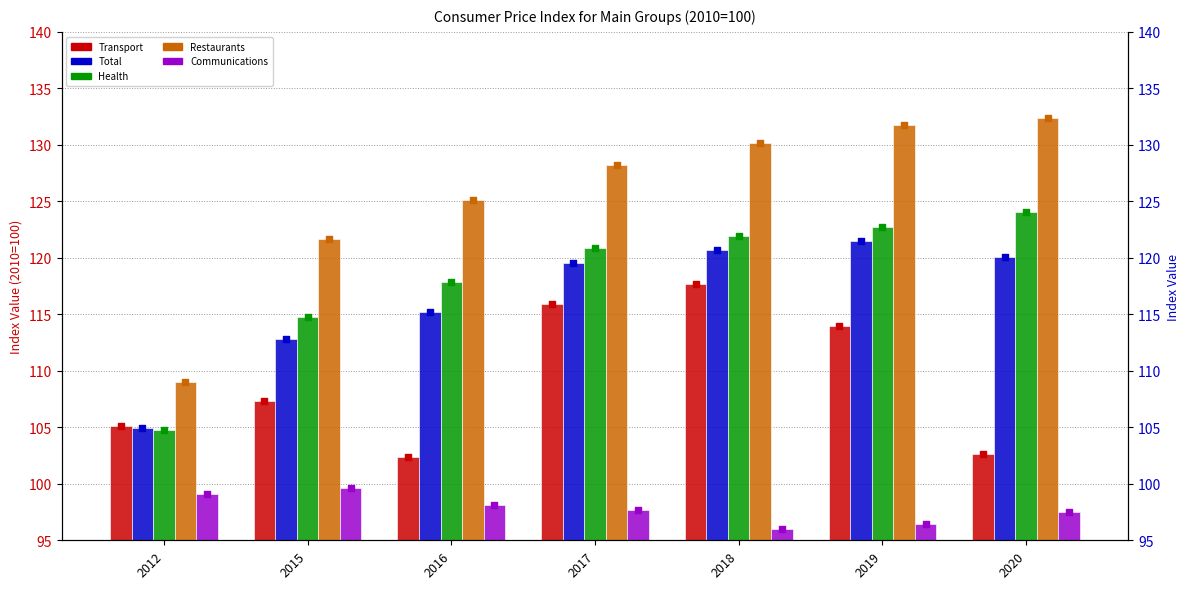

What are all the series names shown in the legend?

Transport, Total, Health, Restaurants, Communications